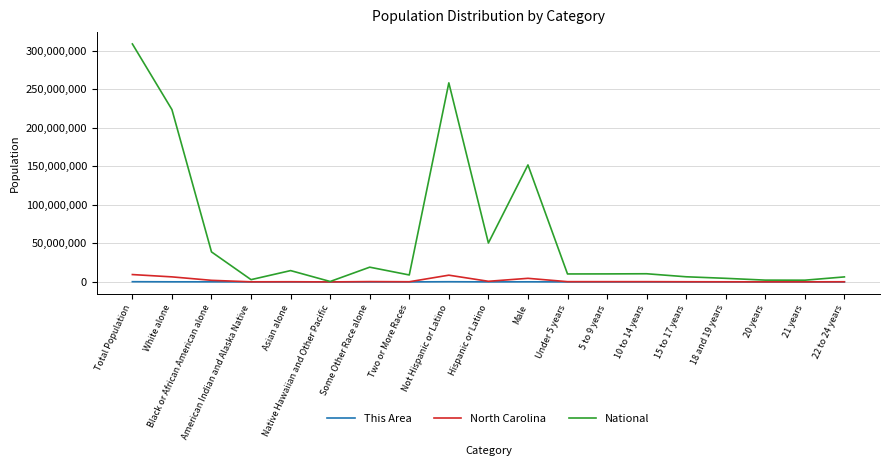

At which category is the sum across all series the highest?

Total Population